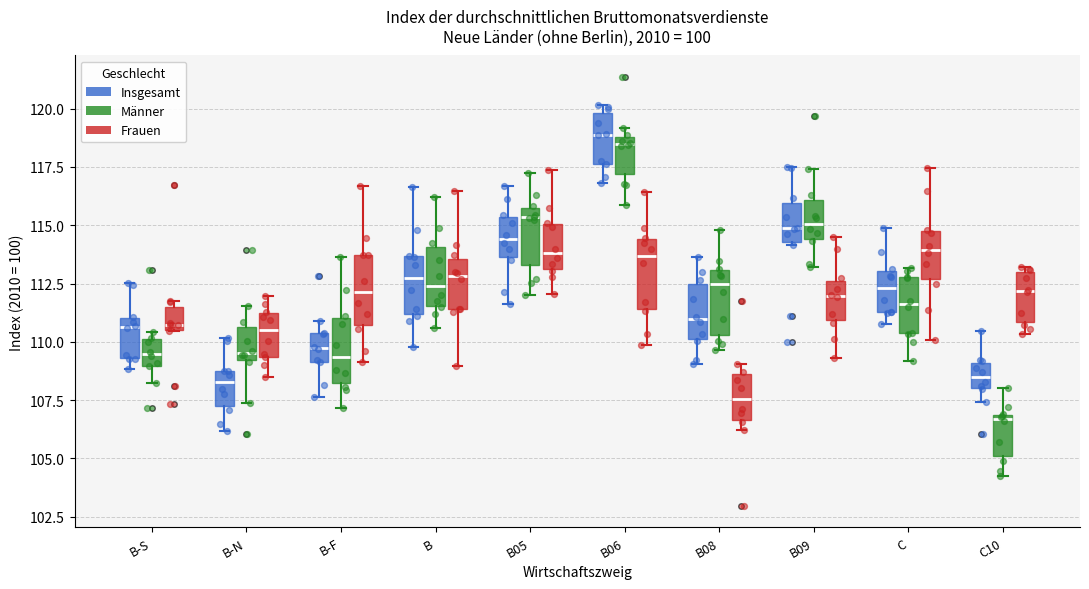

Which box's median line is the lowest?

C10 (Männer)